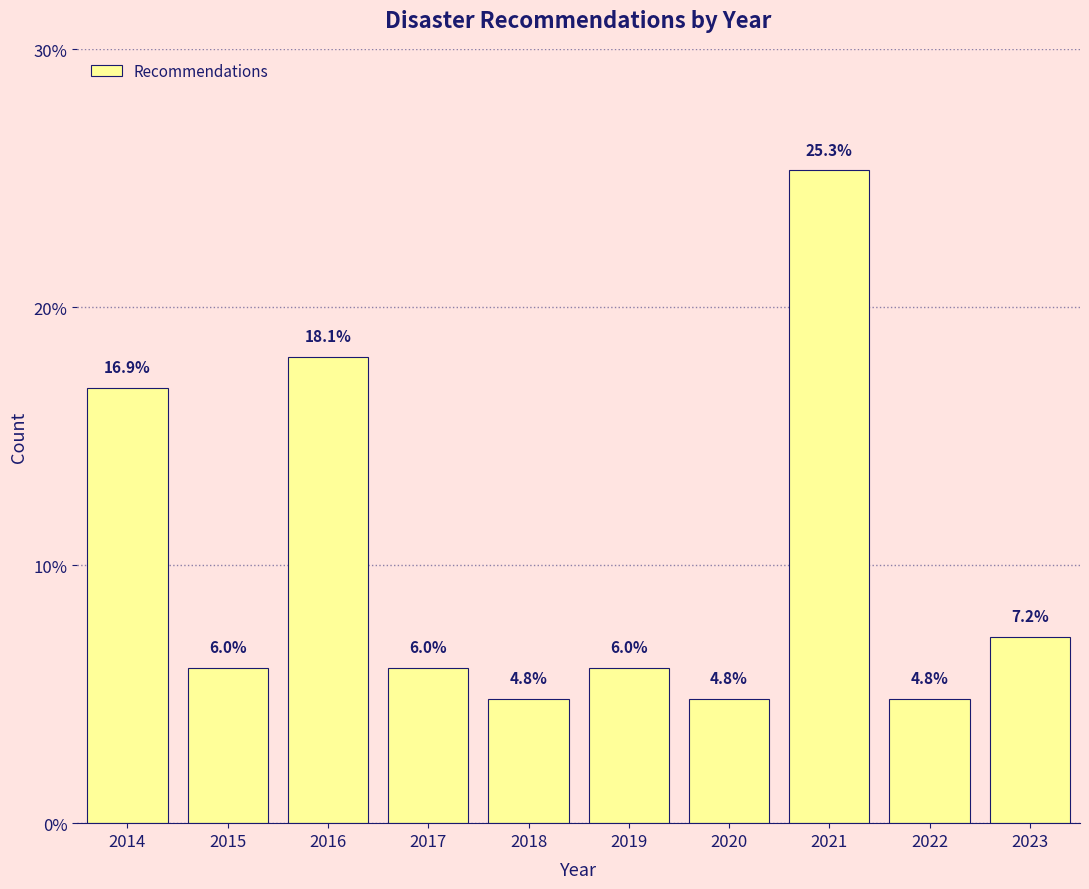

Reading left to right, extract all data points from this chart.

2014=16.9	2015=6.0	2016=18.1	2017=6.0	2018=4.8	2019=6.0	2020=4.8	2021=25.3	2022=4.8	2023=7.2